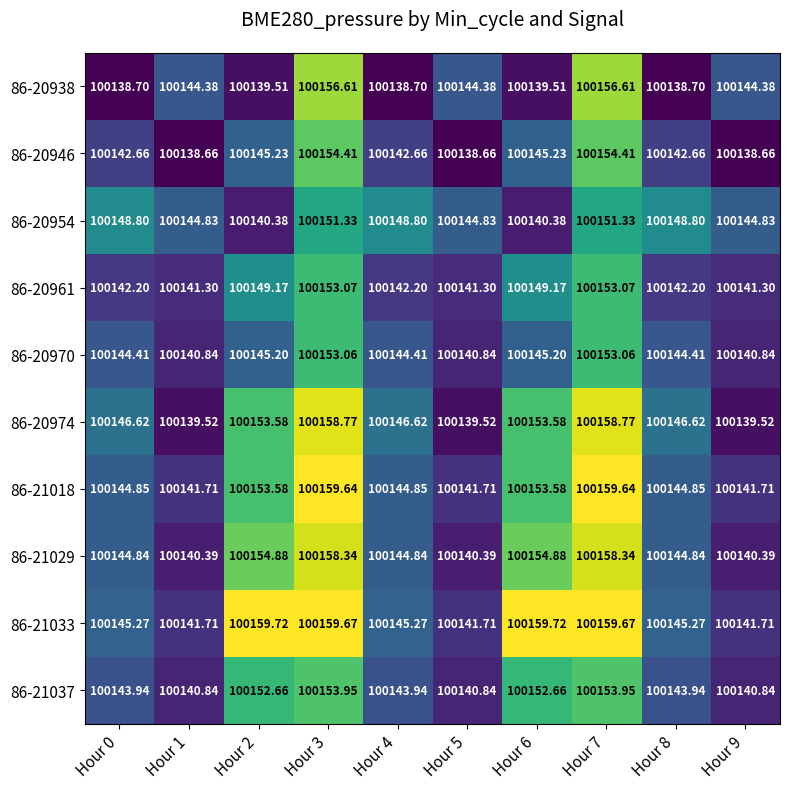

Is the value of 86-20938 at Hour 1 greater than the value of 86-21037 at Hour 4?

Yes